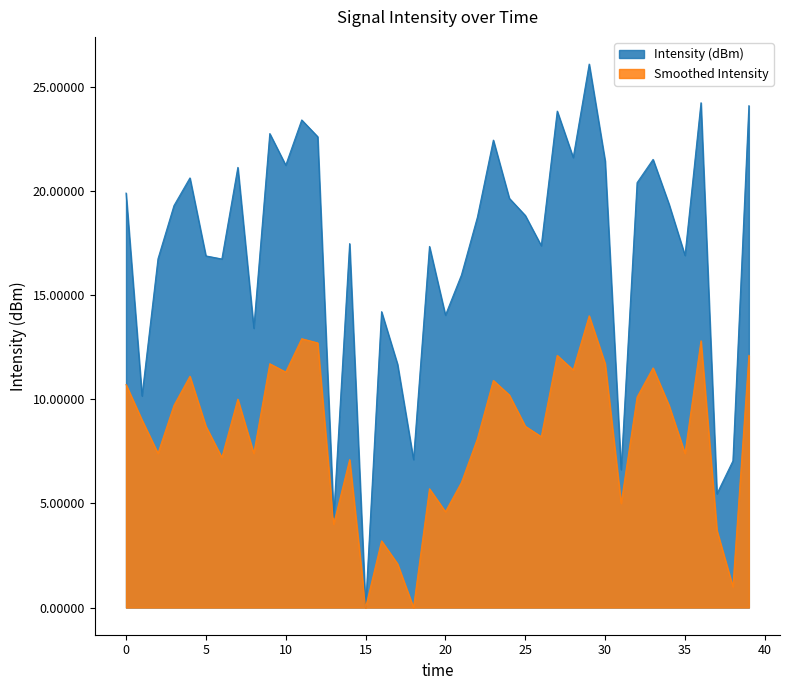

What is the approximate value of Smoothed Intensity at 35?

7.4